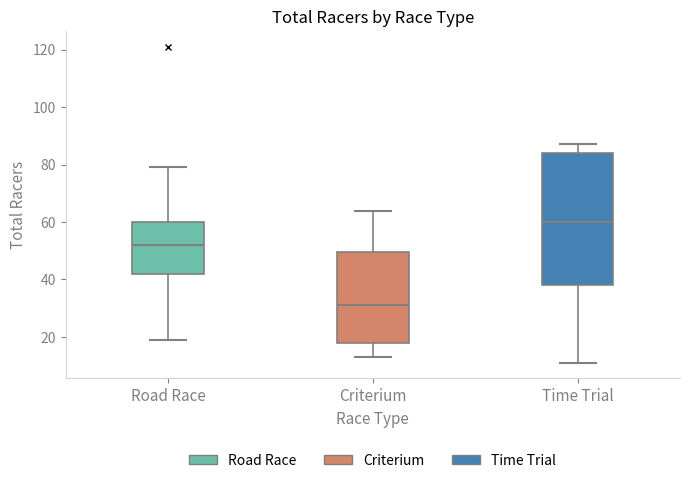

Reading left to right, transcribe this box plot: for each box, give where its median line is, the range the box spans, and where its two whiskers end, as read against the y-axis. The values are not printed on the chart, so give them approximately, as read against the axis.

Road Race: median 52, box 42 to 60, whiskers 20 to 80
Criterium: median 32, box 18 to 50, whiskers 14 to 64
Time Trial: median 60, box 38 to 84, whiskers 12 to 88